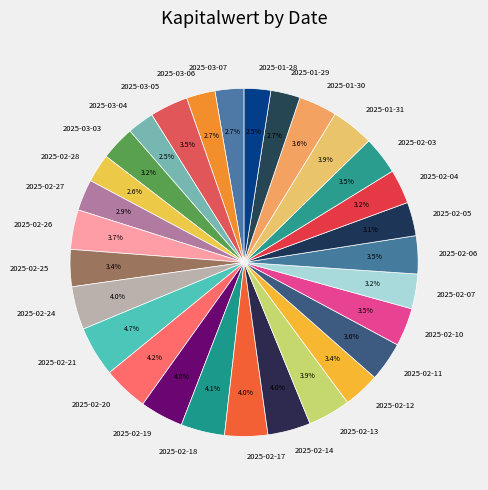

Does 2025-03-05 represent more than half of the total?

No